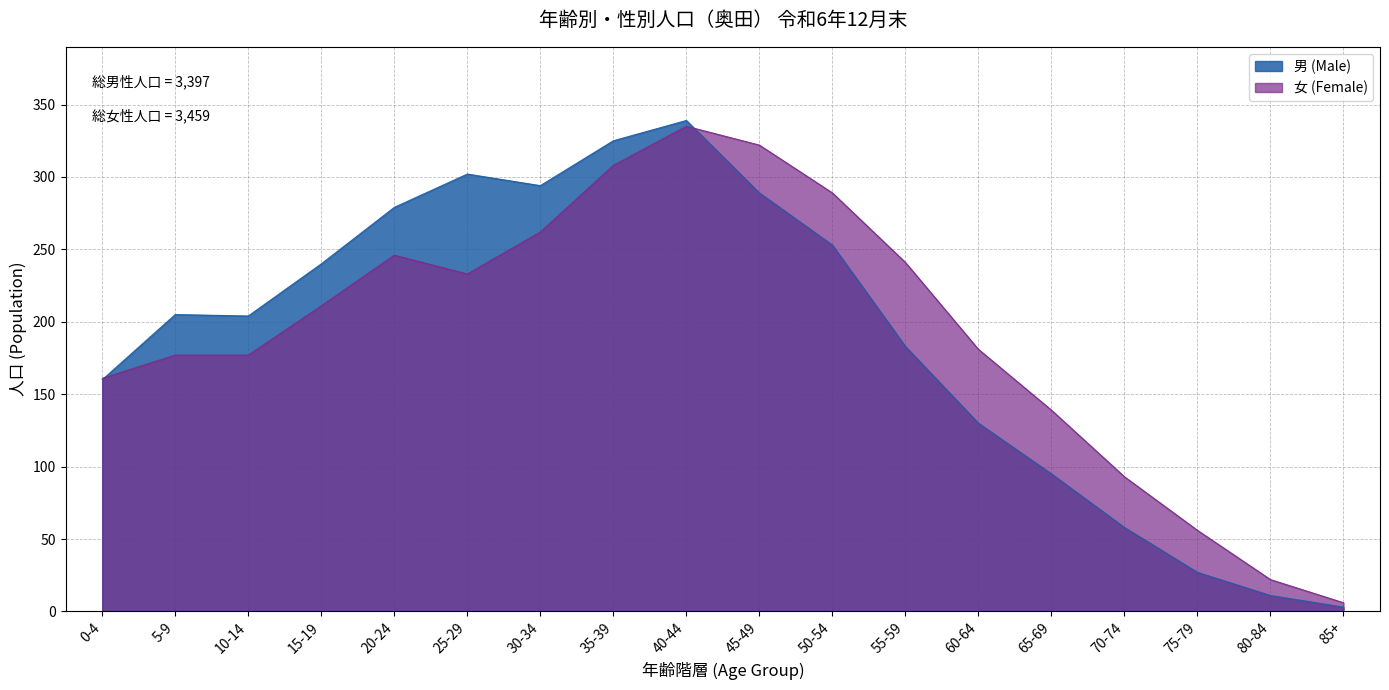

Reading left to right, what are all the values shown in this chart?

男 (Male): 0-4=160	5-9=205	10-14=204	15-19=240	20-24=279	25-29=302	30-34=294	35-39=325	40-44=339	45-49=289	50-54=253	55-59=183	60-64=130	65-69=95	70-74=58	75-79=27	80-84=11	85+=3
女 (Female): 0-4=161	5-9=177	10-14=177	15-19=211	20-24=246	25-29=233	30-34=262	35-39=308	40-44=335	45-49=322	50-54=289	55-59=241	60-64=181	65-69=139	70-74=93	75-79=56	80-84=22	85+=6